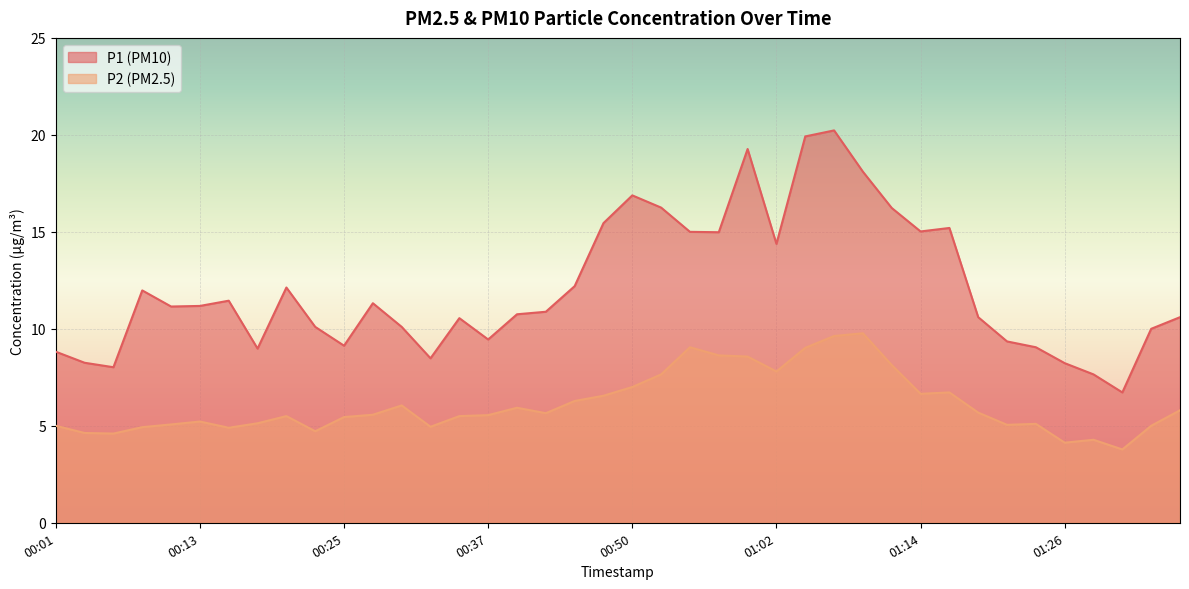

True or false: P1 and P2 cross at least once.

False